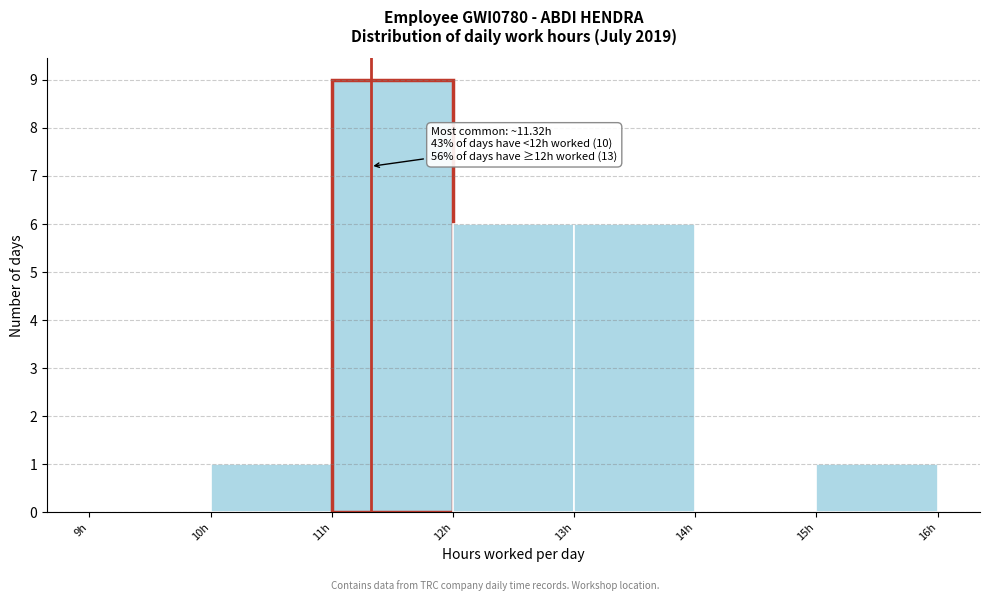

Over which range of the x-axis is the bar tallest?

11 to 12